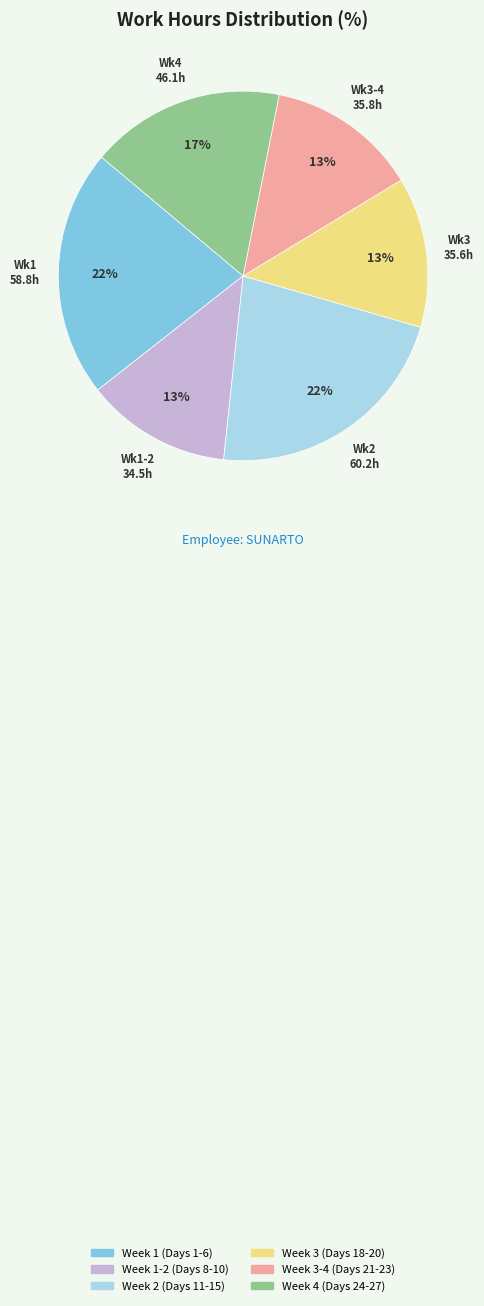

Is there any slice that represents more than half of the pie?

No